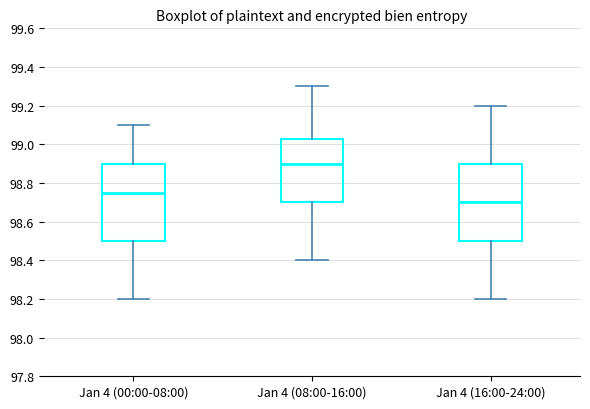

Where does the lower whisker of the box for Jan 4 (00:00-08:00) end on the y-axis? The values are not printed on the chart, so give them approximately, as read against the axis.

98.20